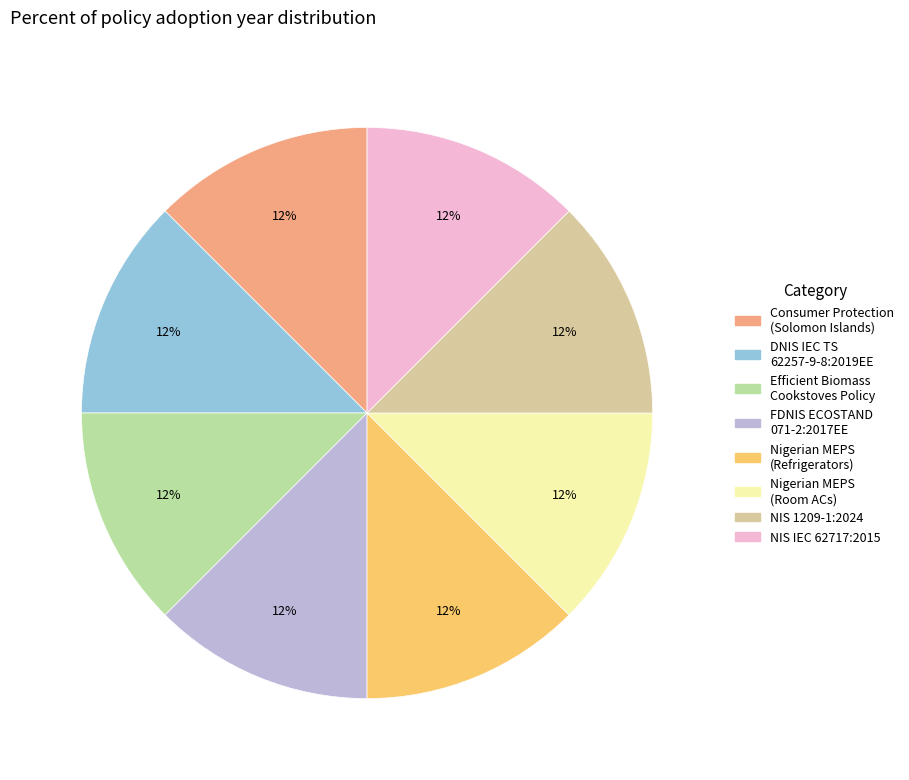

Is there any slice that represents more than half of the pie?

No